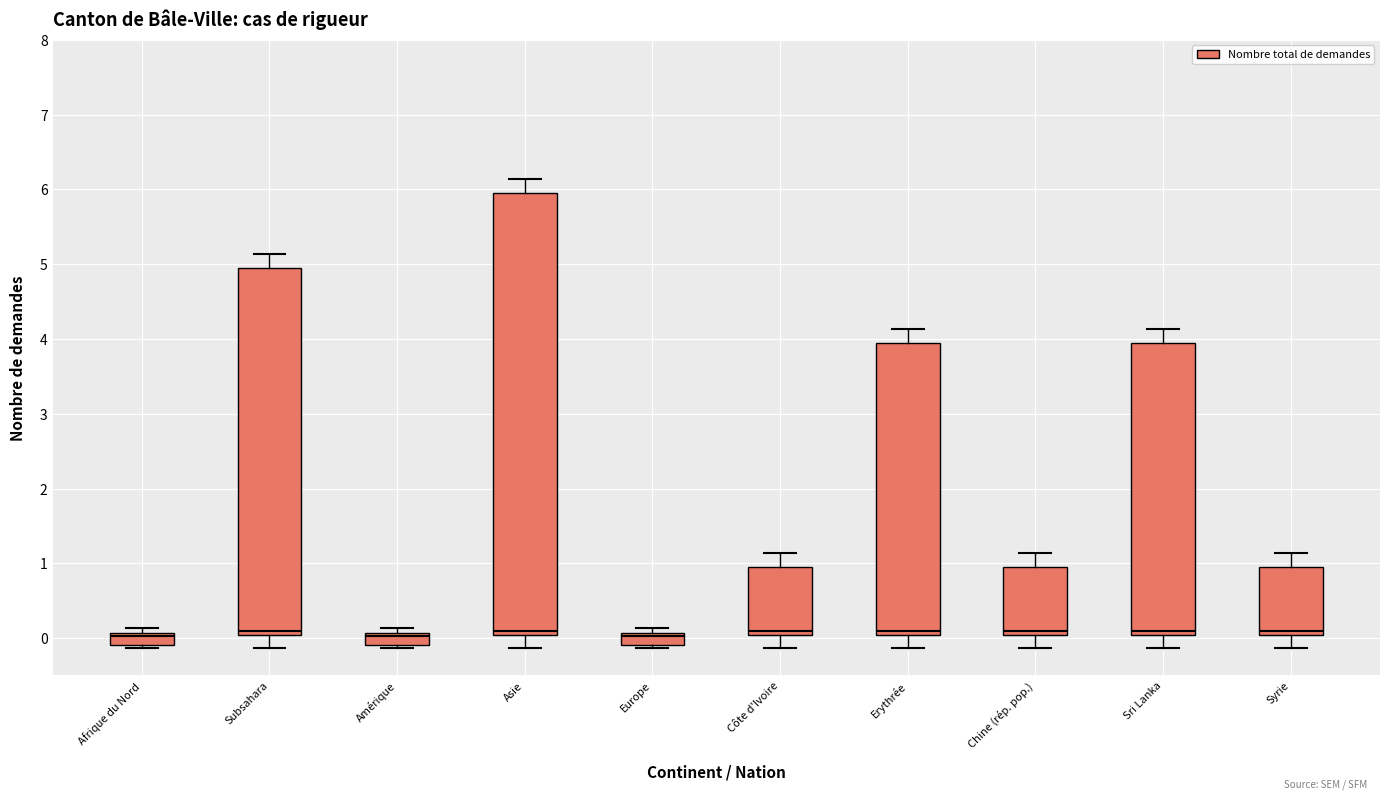

Where is the upper edge of the box for Côte d'Ivoire on the y-axis? The values are not printed on the chart, so give them approximately, as read against the axis.

0.9